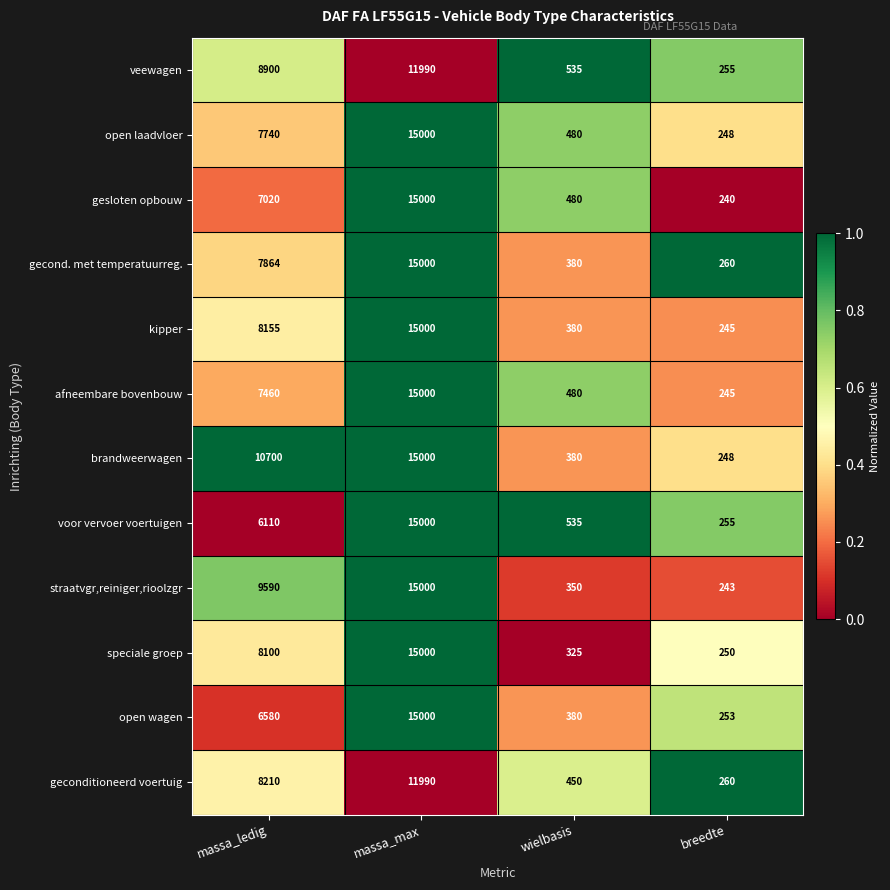

Between massa_ledig and massa_max, which series saw the biggest shift?

voor vervoer voertuigen